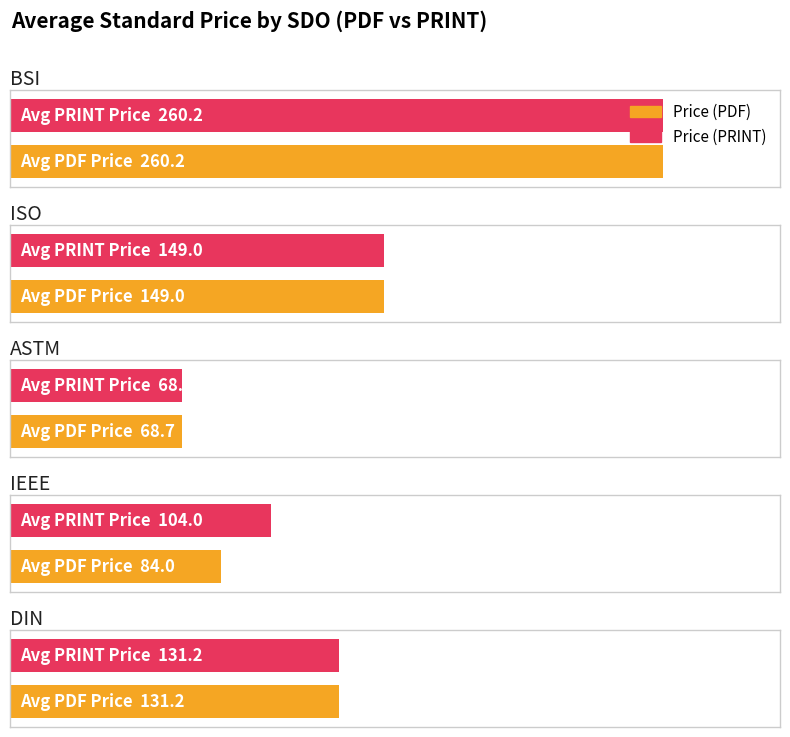

At DIN, list the series in order from largest to smallest.

Price (PDF), Price (PRINT)